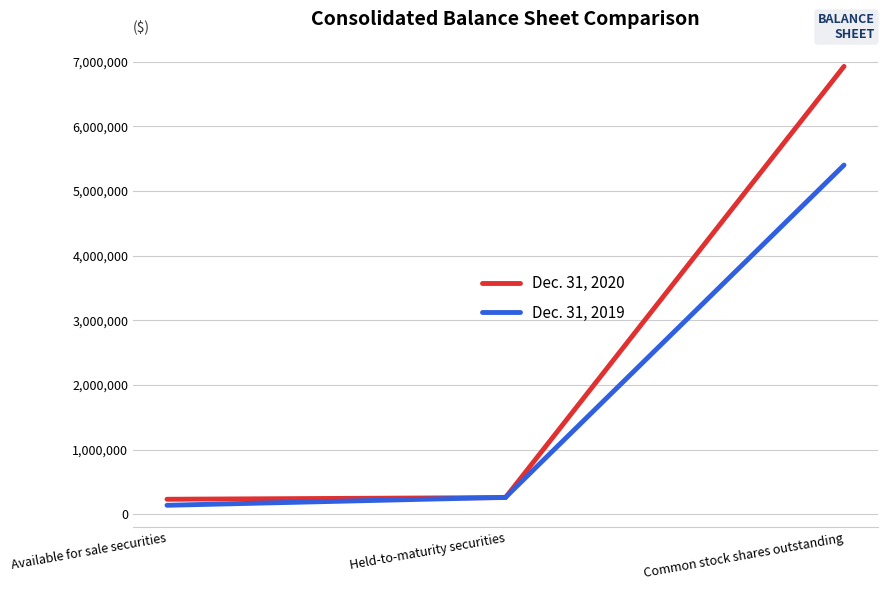

Which series has the largest total across all categories?

Dec. 31, 2020